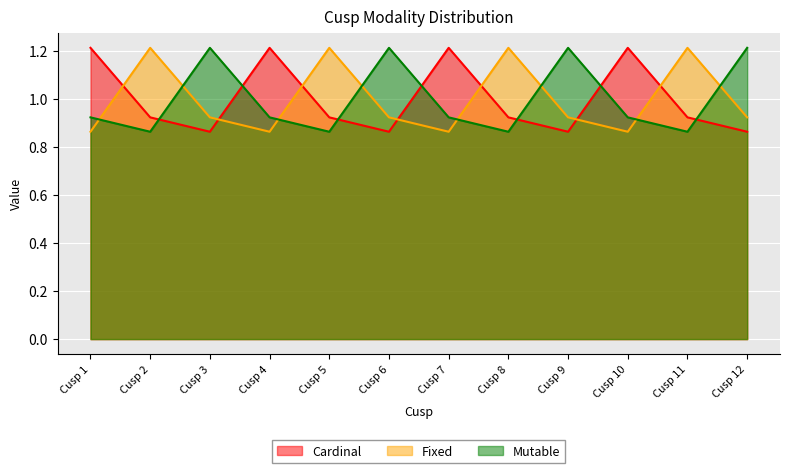

True or false: Fixed and Cardinal intersect in this chart.

True